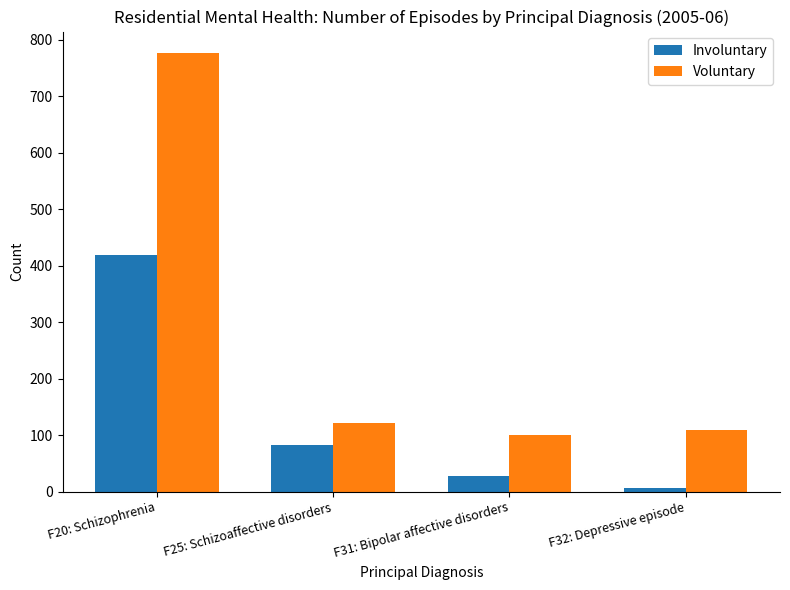

What is the label of the 4th bar from the right?

F20: Schizophrenia